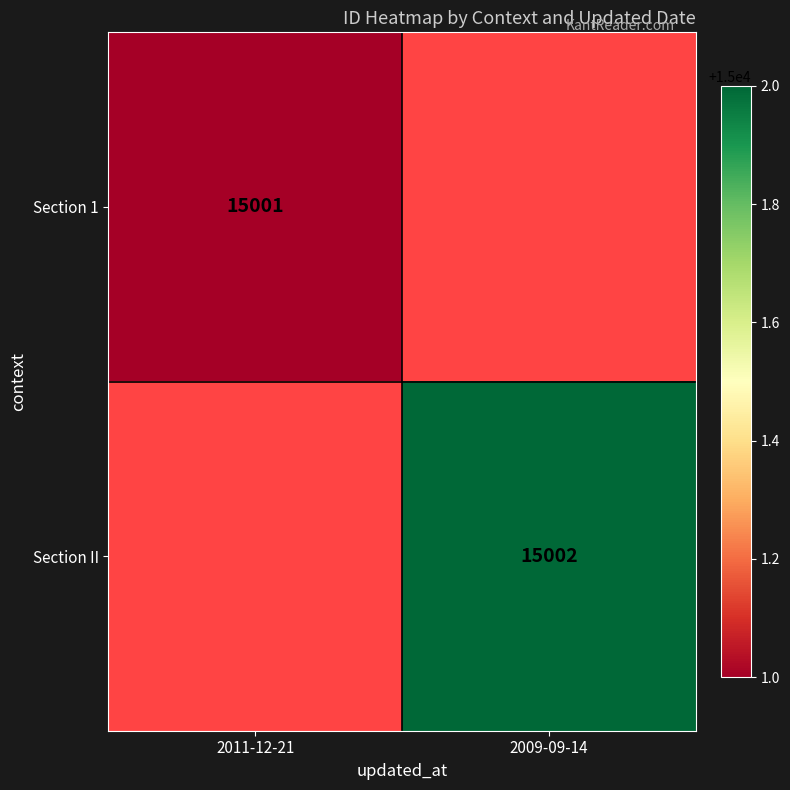

Is it true that Section II equals 23487 at 2009-09-14?

False